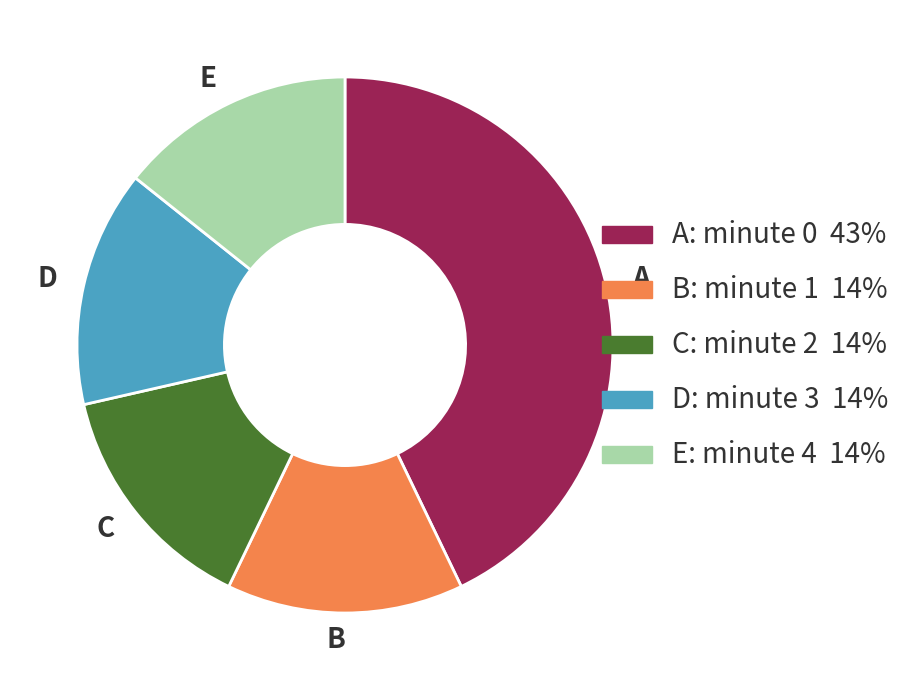

Do D and A together represent more than half of the pie?

Yes